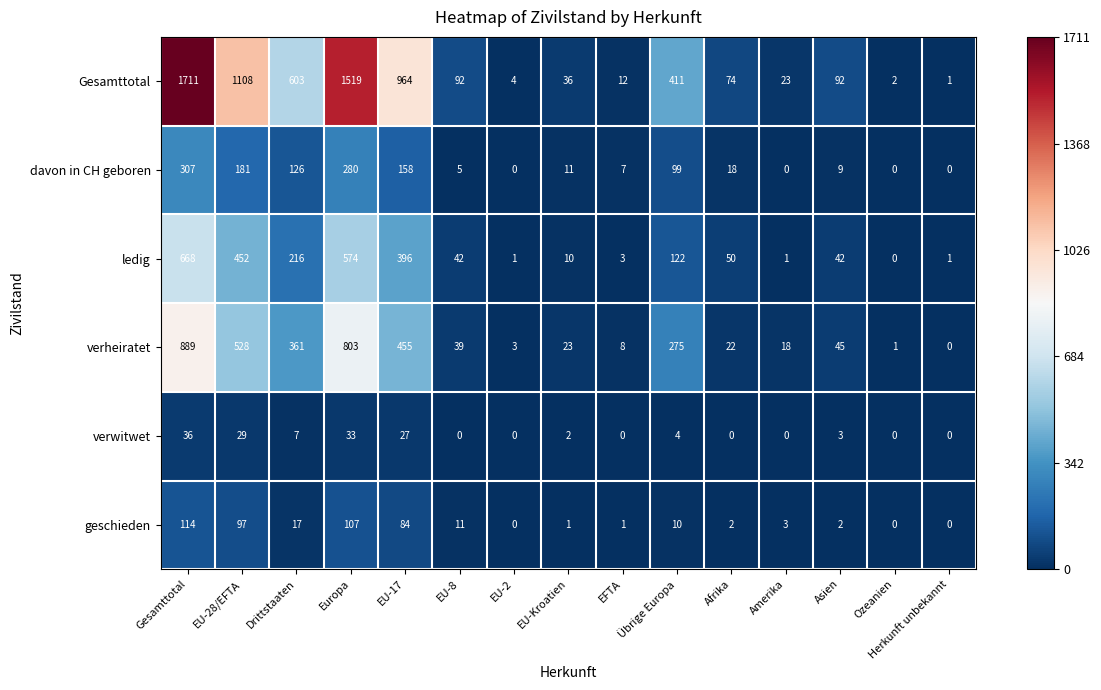

Rank the series by their maximum value, from highest to lowest.

Gesamttotal, verheiratet, ledig, davon in CH geboren, geschieden, verwitwet